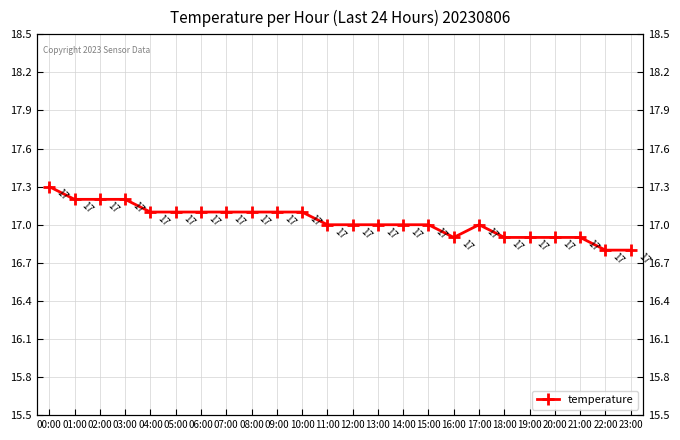

The chart shows a value of 17.0 at 13:00. True or false?

True